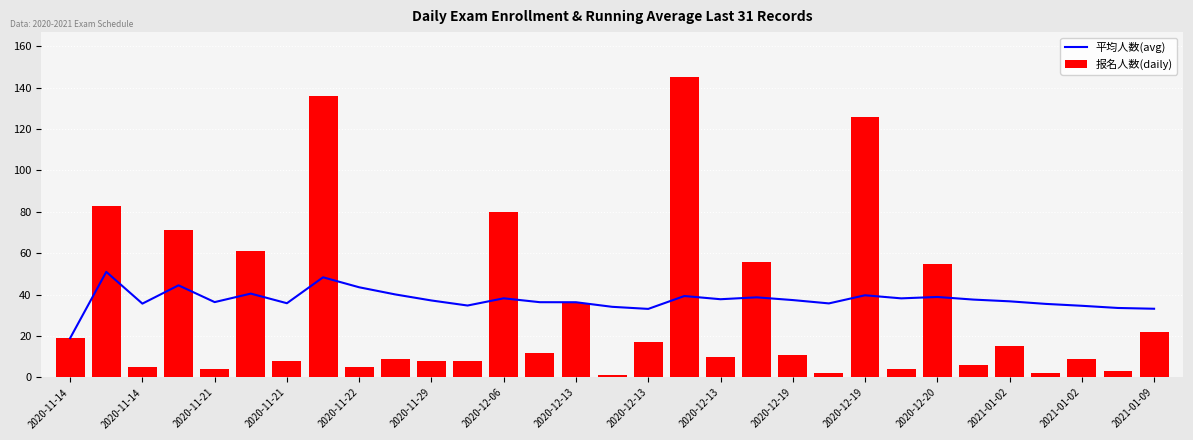

Which series has the largest total across all categories?

平均人数